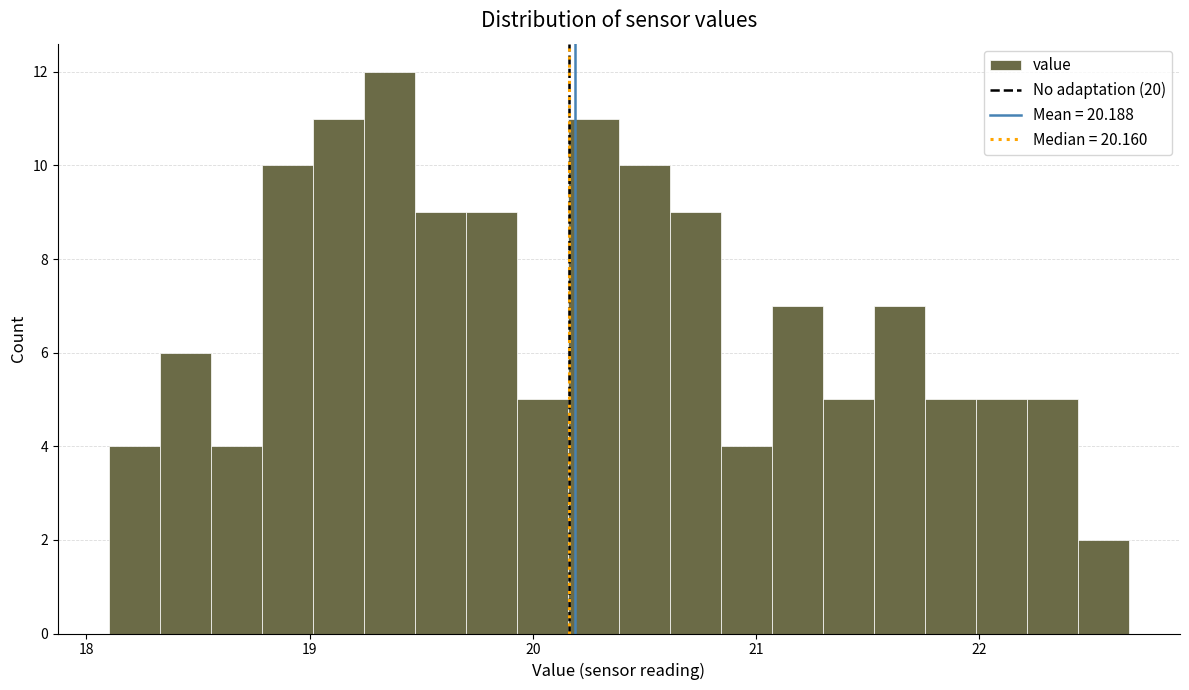

Around what value on the x-axis is the tallest bar? Give the approximate position of its centre, as read against the axis.

19.4